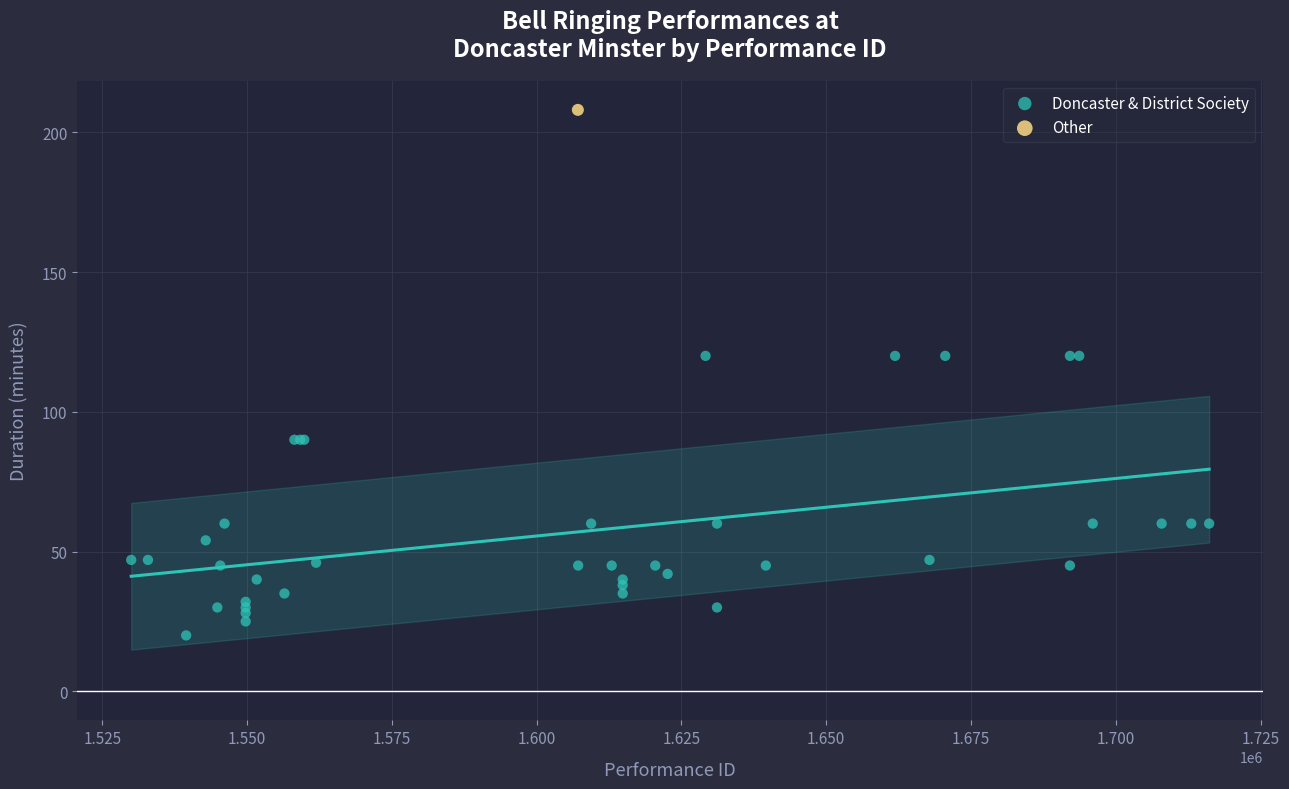

What are all the series names shown in the legend?

Doncaster & District Society, Other